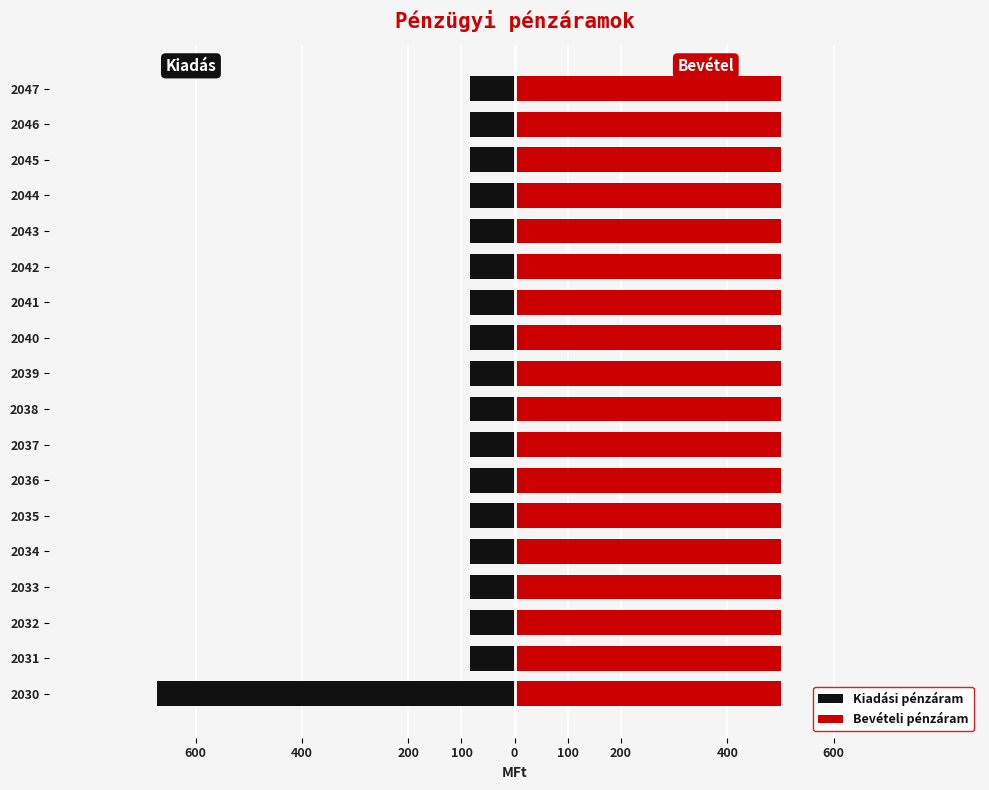

Are the bars horizontal?

Yes